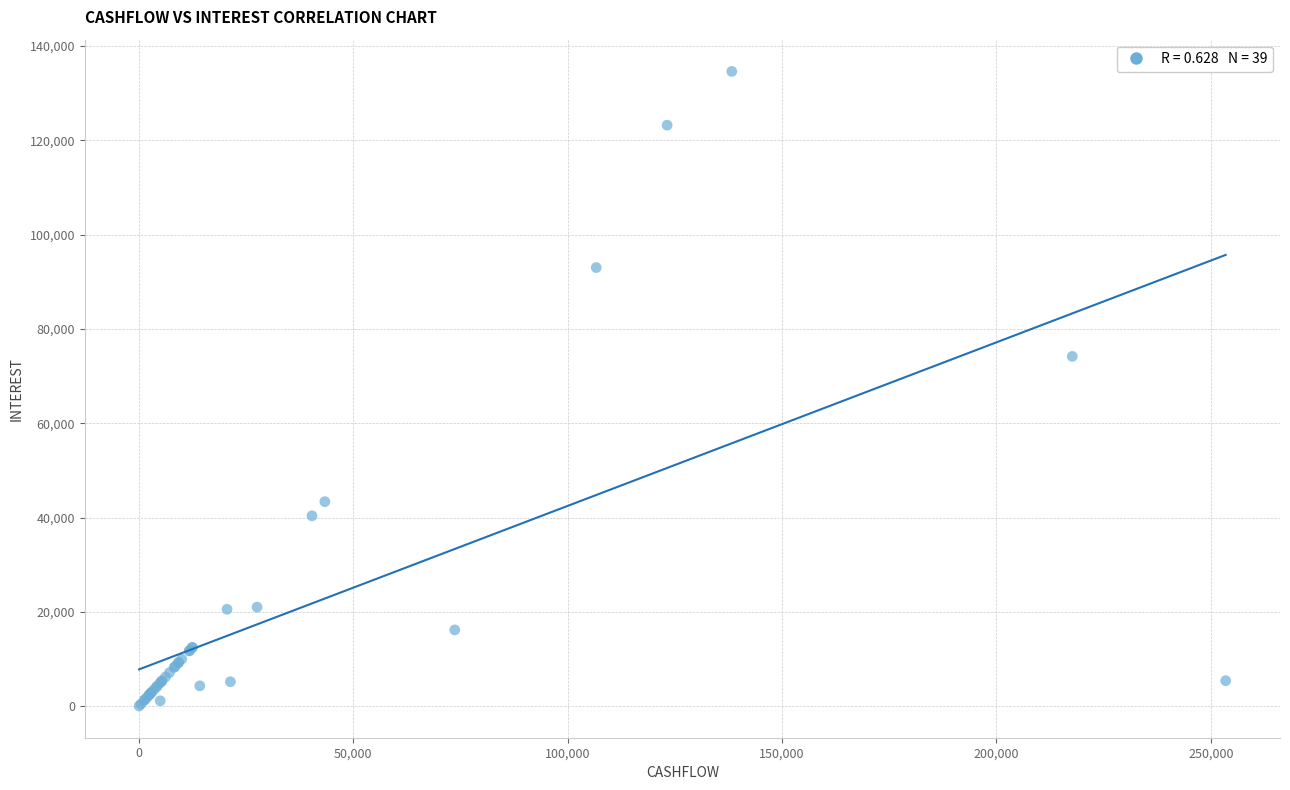

What Y value in the scatter plot is closest to 67361?

74212.7